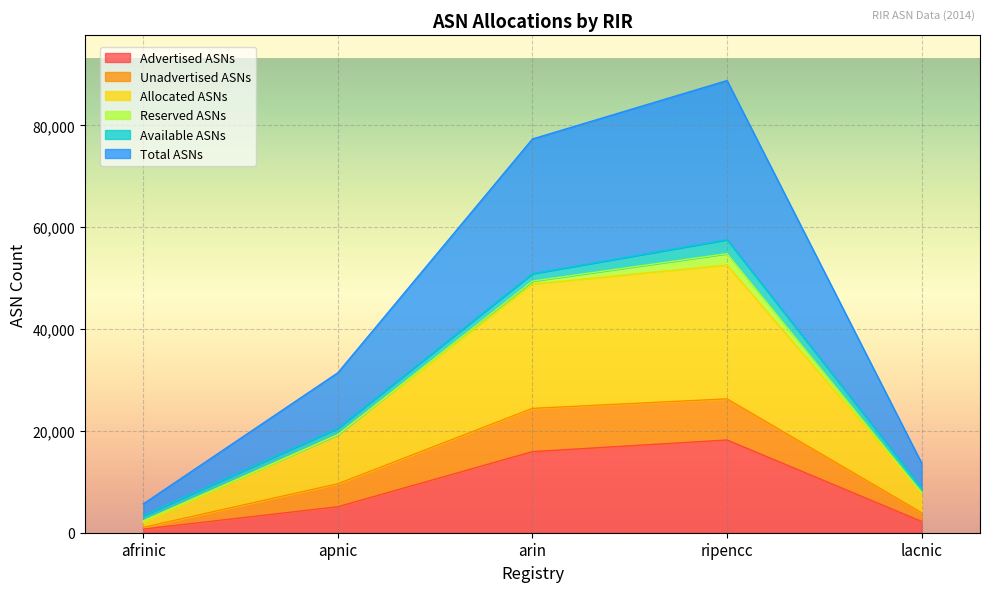

True or false: Advertised ASNs and Unadvertised ASNs cross at least once.

False